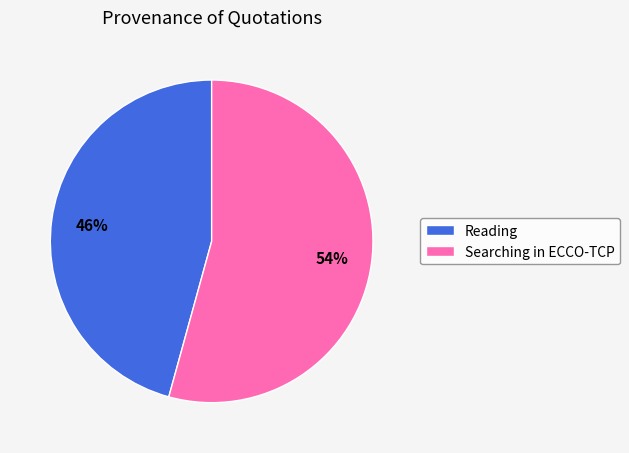

Count the number of slices in the pie.

2